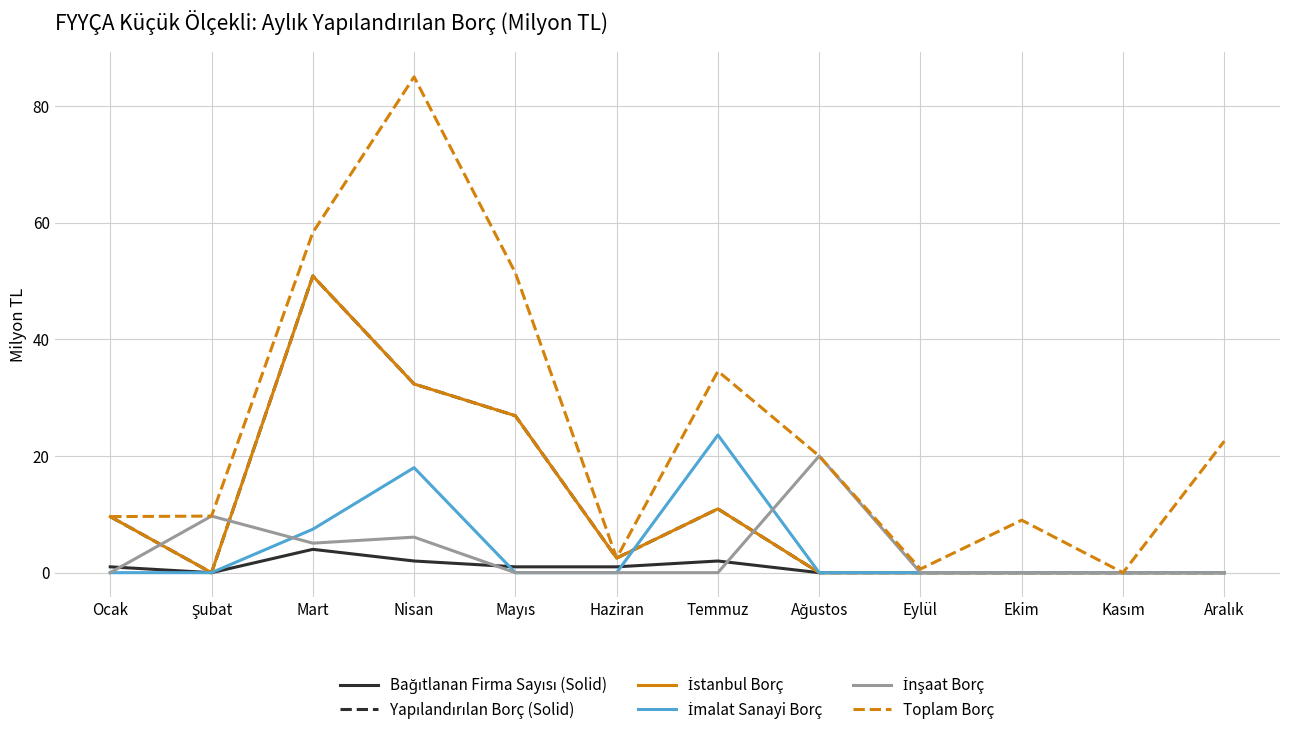

Between which two adjacent categories do Yapılandırılan Borç (Solid) and İmalat Sanayi Borç first intersect?

Haziran and Temmuz